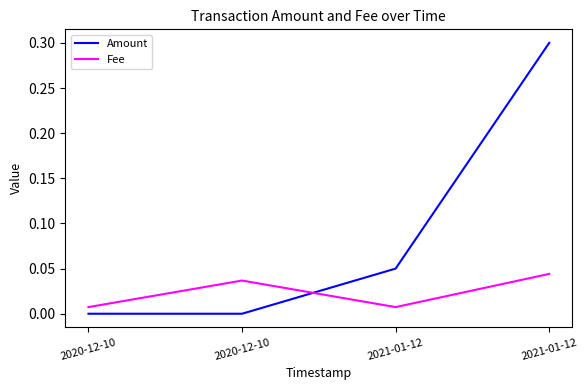

What are all the series names shown in the legend?

Amount, Fee